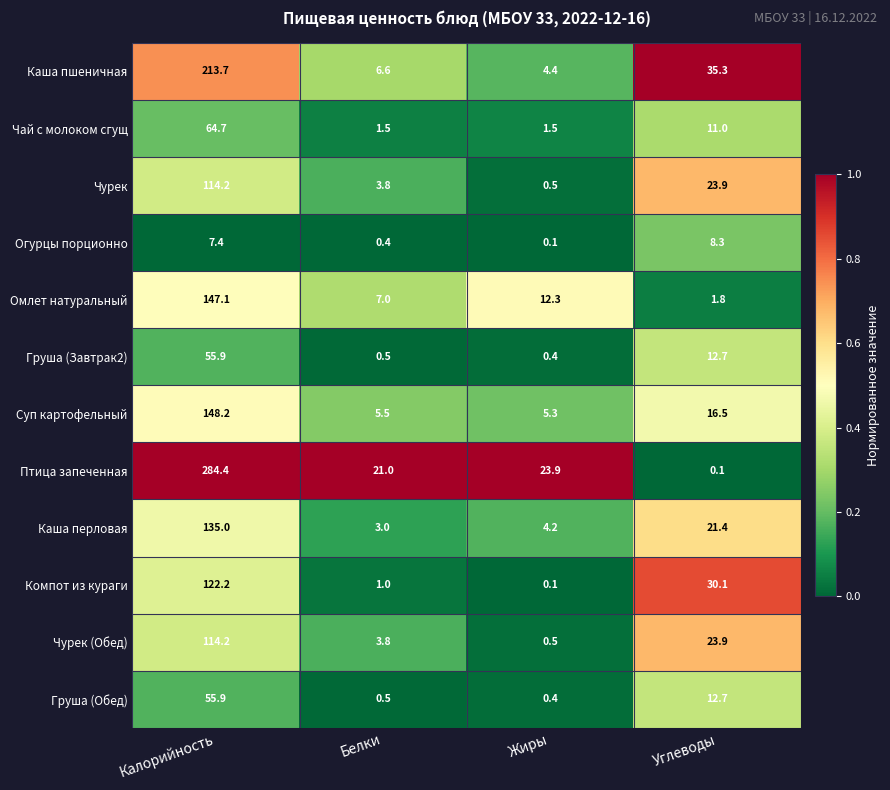

What is the average value of the Суп картофельный series?

43.9